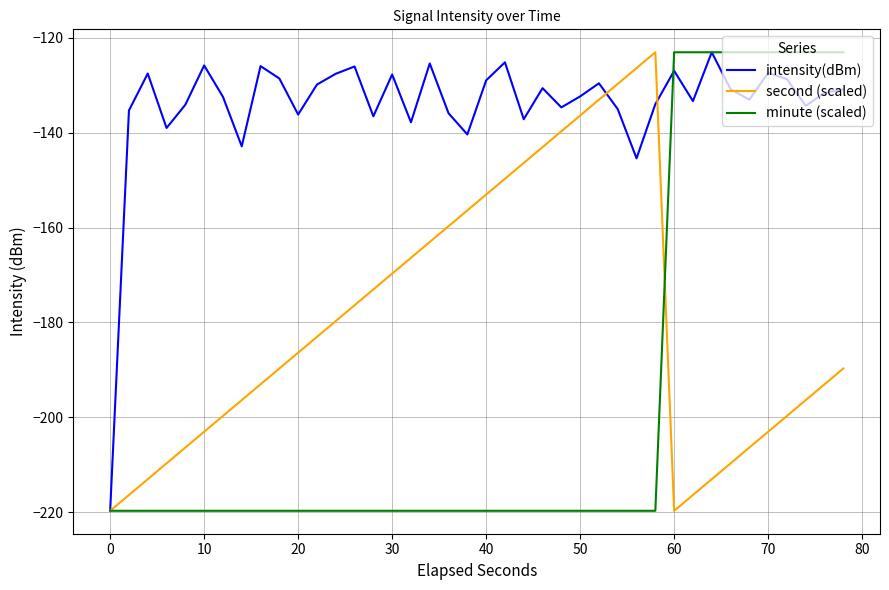

List the series in order of their overall mean, highest first.

intensity(dBm), second (scaled), minute (scaled)